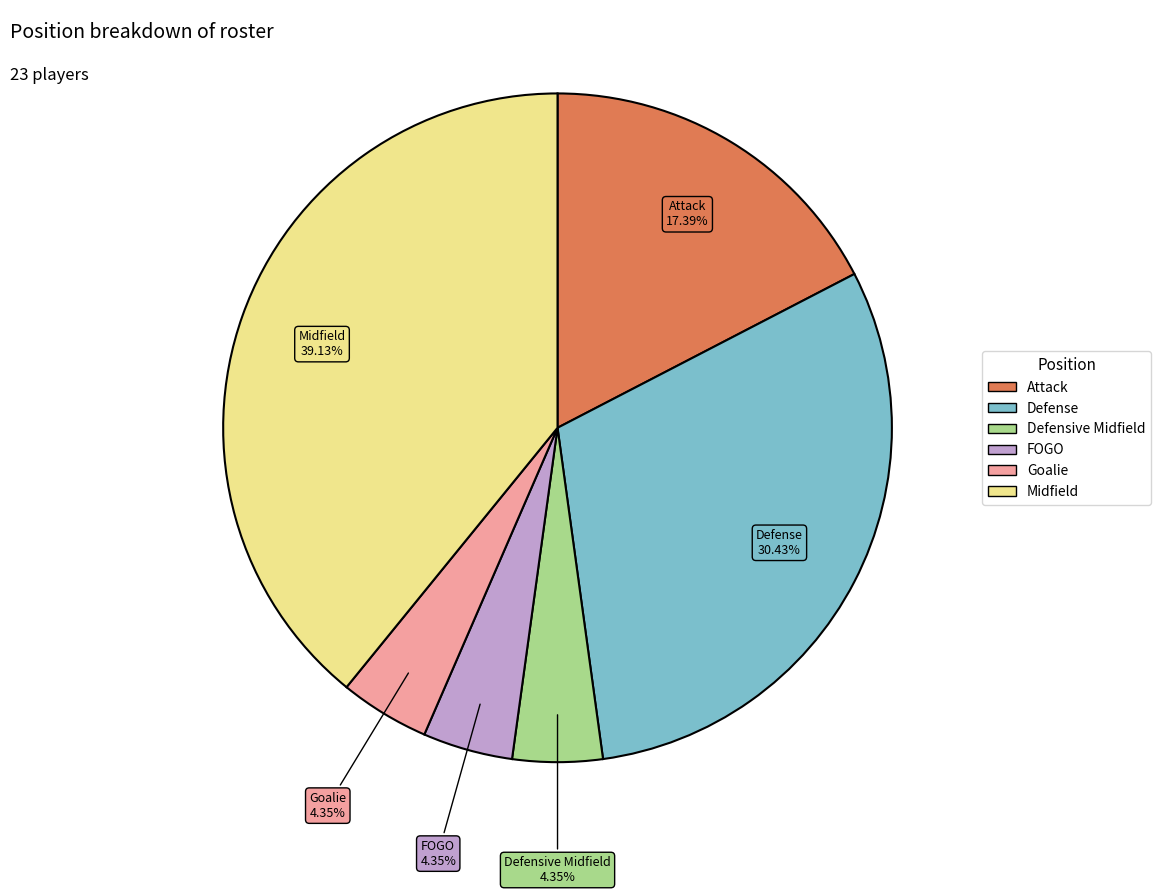

Count the number of slices in the pie.

6